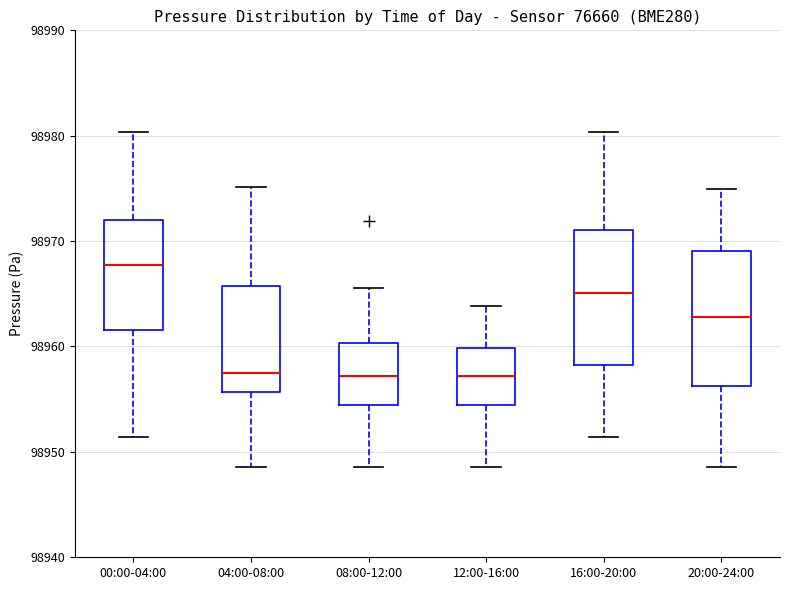

Where is the lower edge of the box for 04:00-08:00 on the y-axis? The values are not printed on the chart, so give them approximately, as read against the axis.

98956